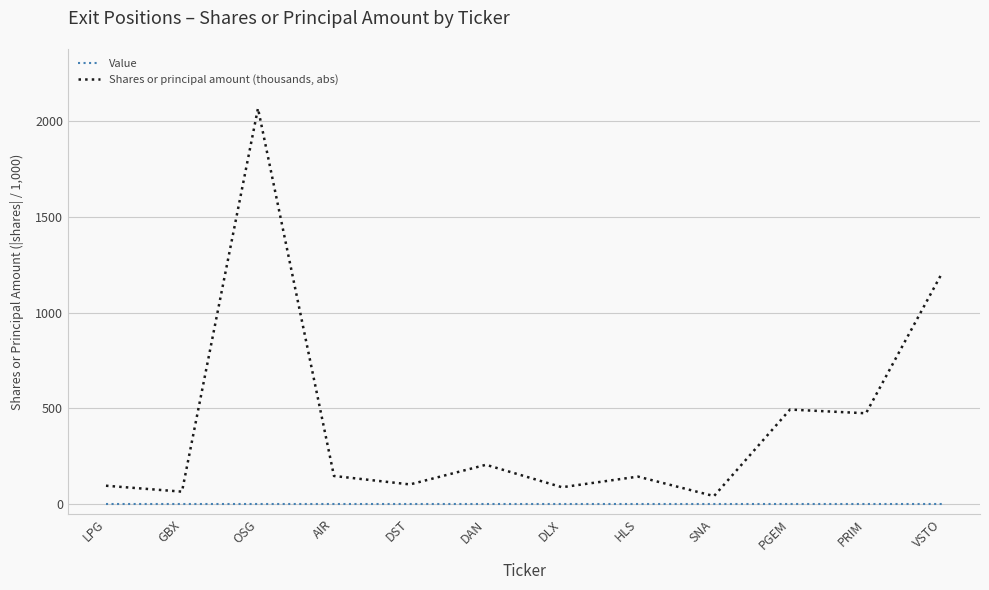

At how many categories does at least one series exceed 884?

2